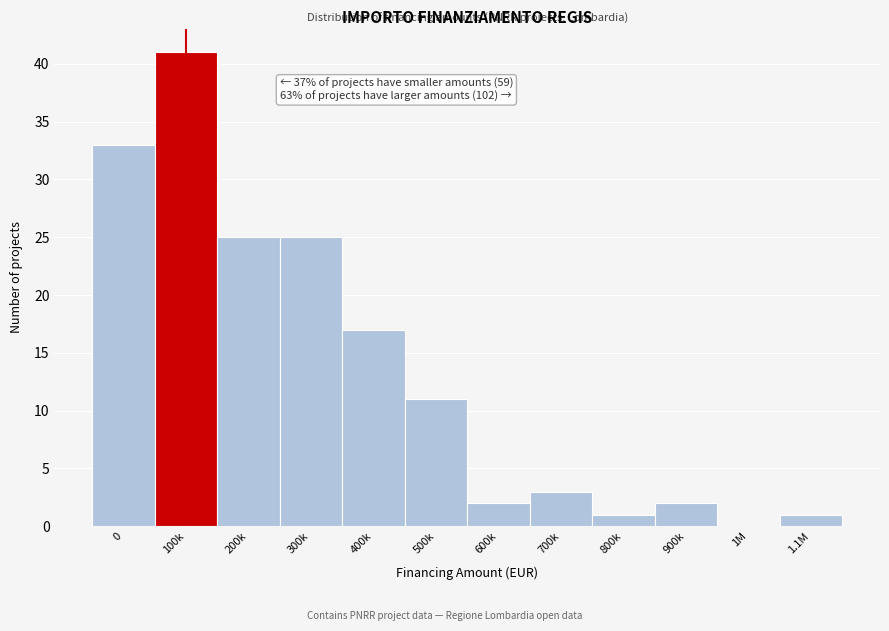

Reading left to right, what are all the values shown in this chart?

0=33	100k=41	200k=25	300k=25	400k=17	500k=11	600k=2	700k=3	800k=1	900k=2	1M=0	1.1M=1